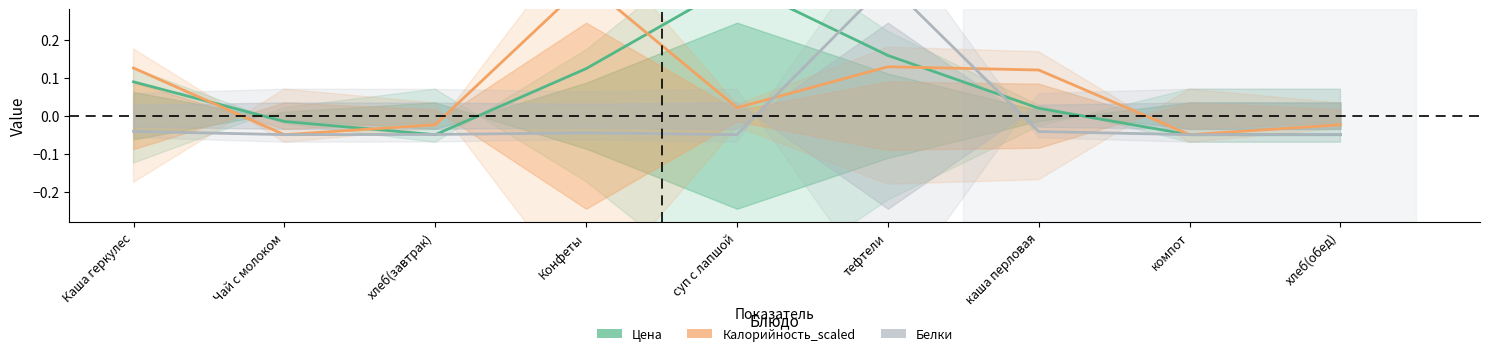

True or false: Белки has more than 1 interior local peaks.

True